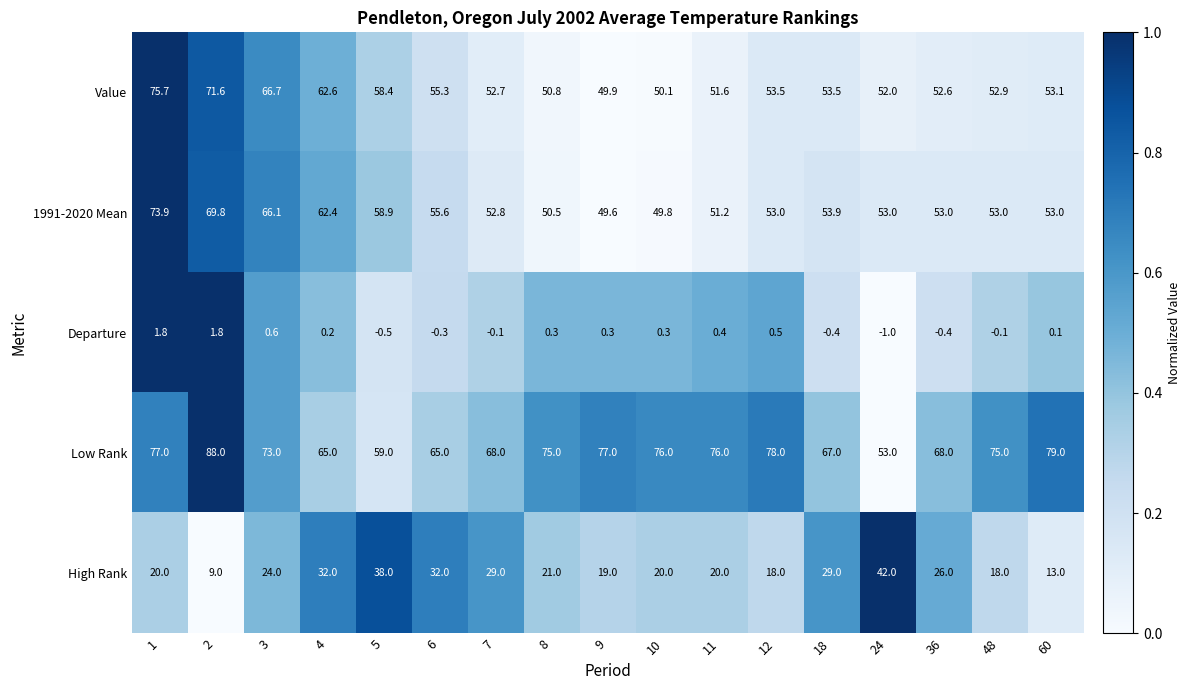

Which series has the largest range (max minus min)?

Low Rank